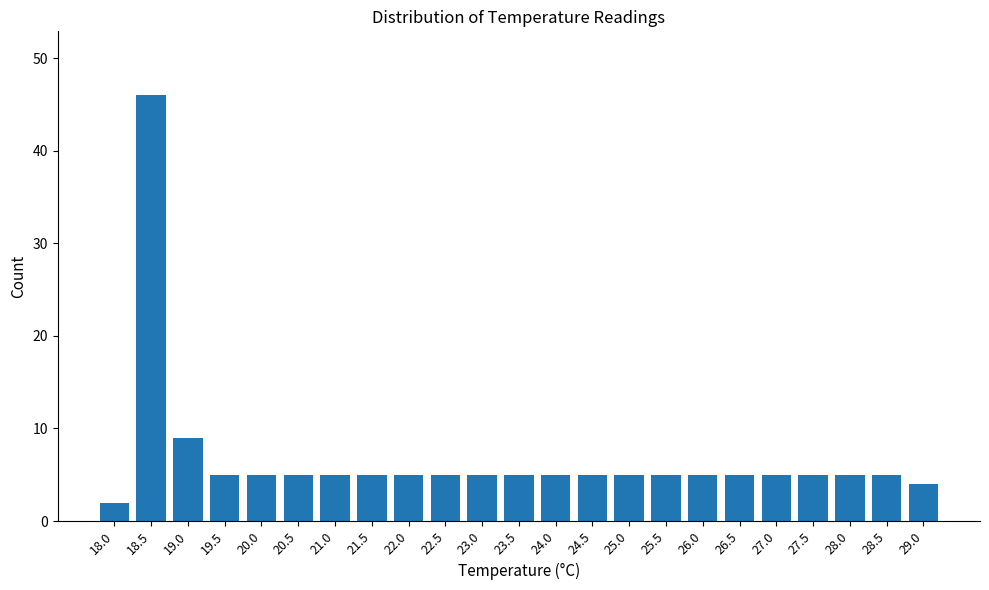

Reading left to right, list all the values displayed in this chart.

18.0=2	18.5=46	19.0=9	19.5=5	20.0=5	20.5=5	21.0=5	21.5=5	22.0=5	22.5=5	23.0=5	23.5=5	24.0=5	24.5=5	25.0=5	25.5=5	26.0=5	26.5=5	27.0=5	27.5=5	28.0=5	28.5=5	29.0=4